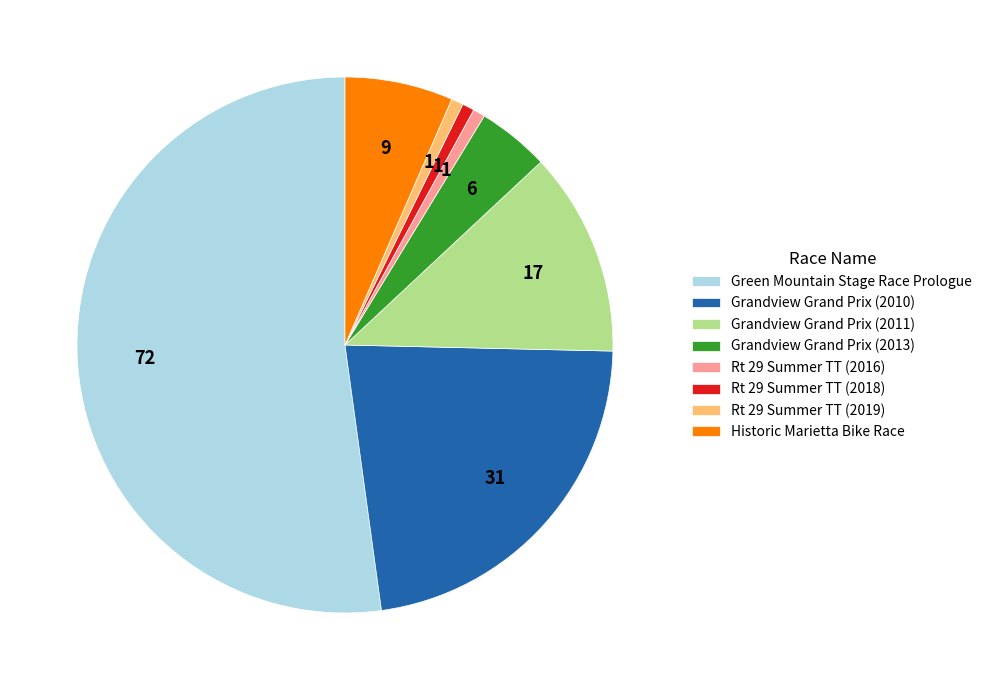

Which category accounts for the majority?

Green Mountain Stage Race Prologue